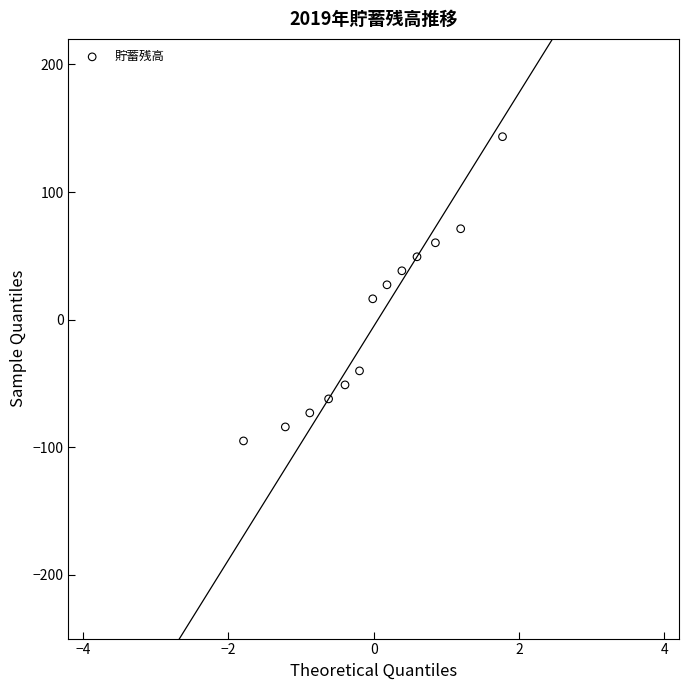

What is the range of Y values (max minus min)?

238.4